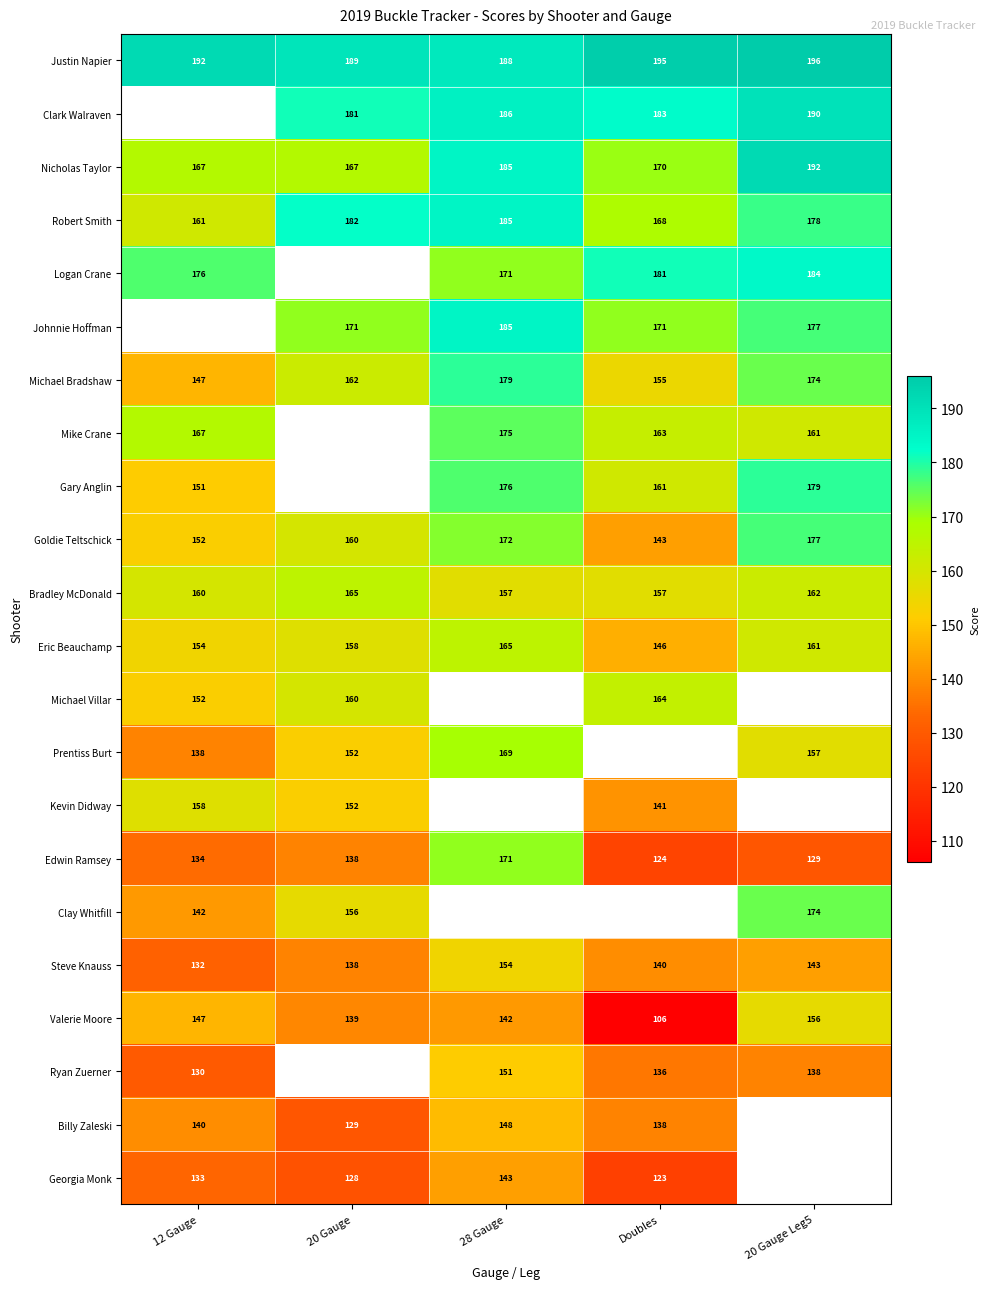

How many data points in Michael Bradshaw are less than 162?

2